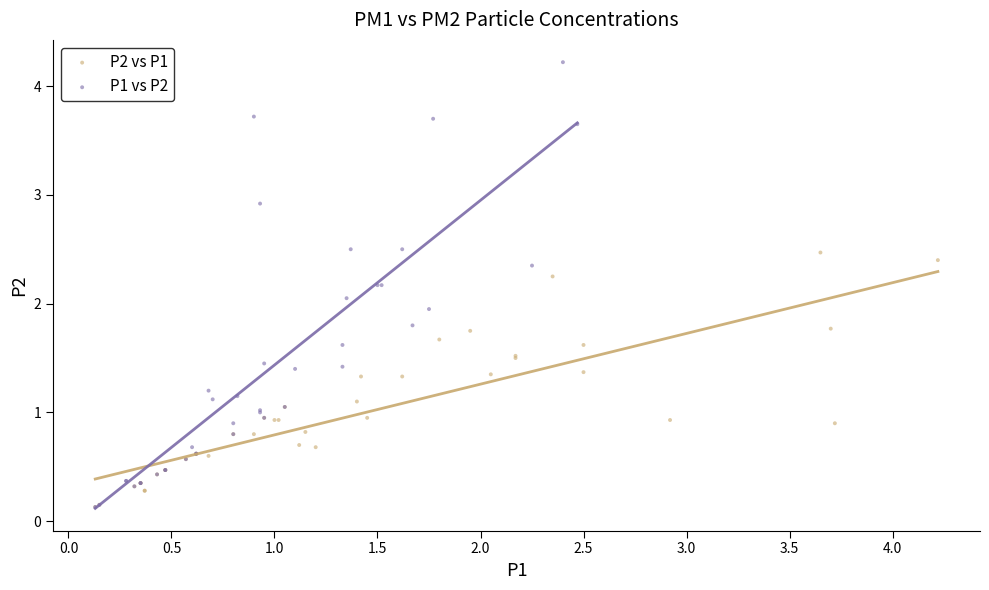

What are all the series names shown in the legend?

P2 vs P1, P1 vs P2